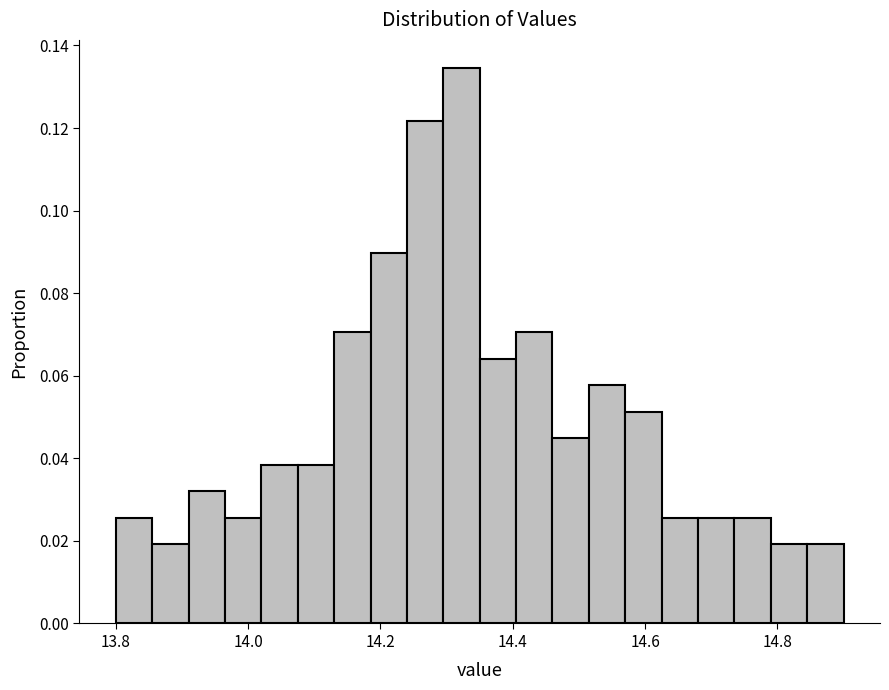

Around what value on the x-axis is the tallest bar? Give the approximate position of its centre, as read against the axis.

14.32